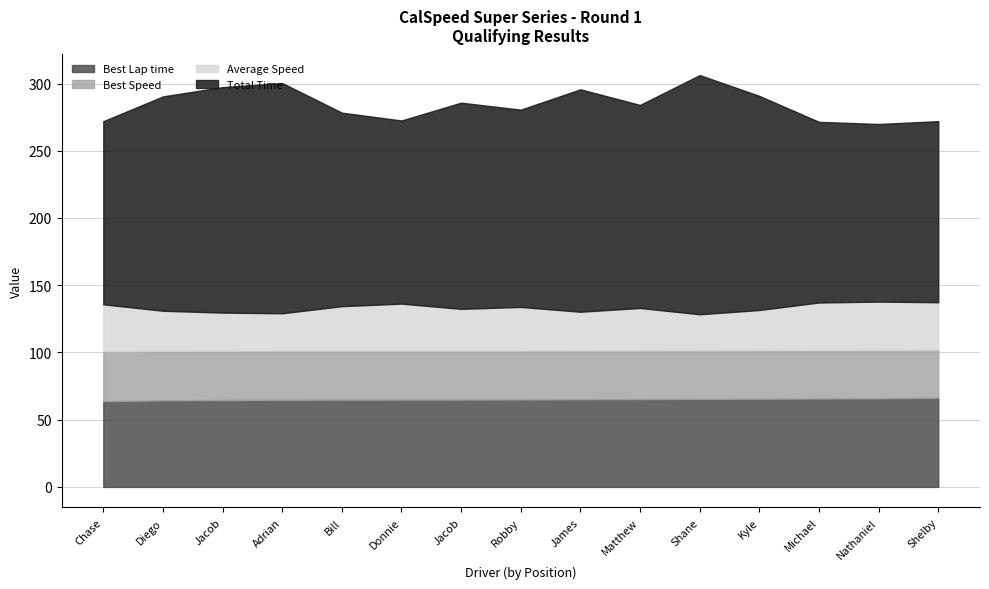

Which has a higher value, Jacob Reis or Michael Chen?

Michael Chen